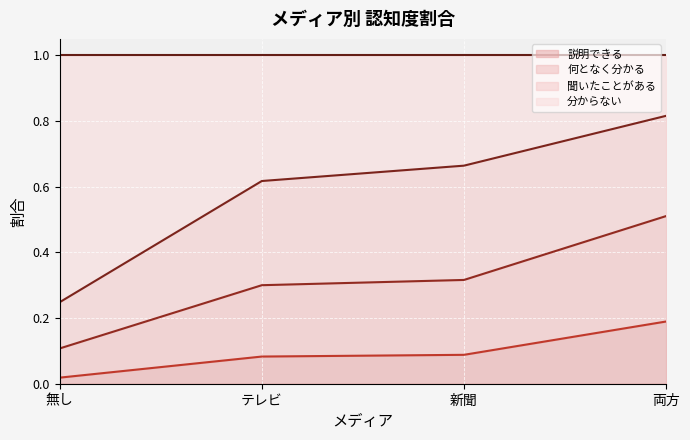

At which label is 説明できる closest to 0?

無し